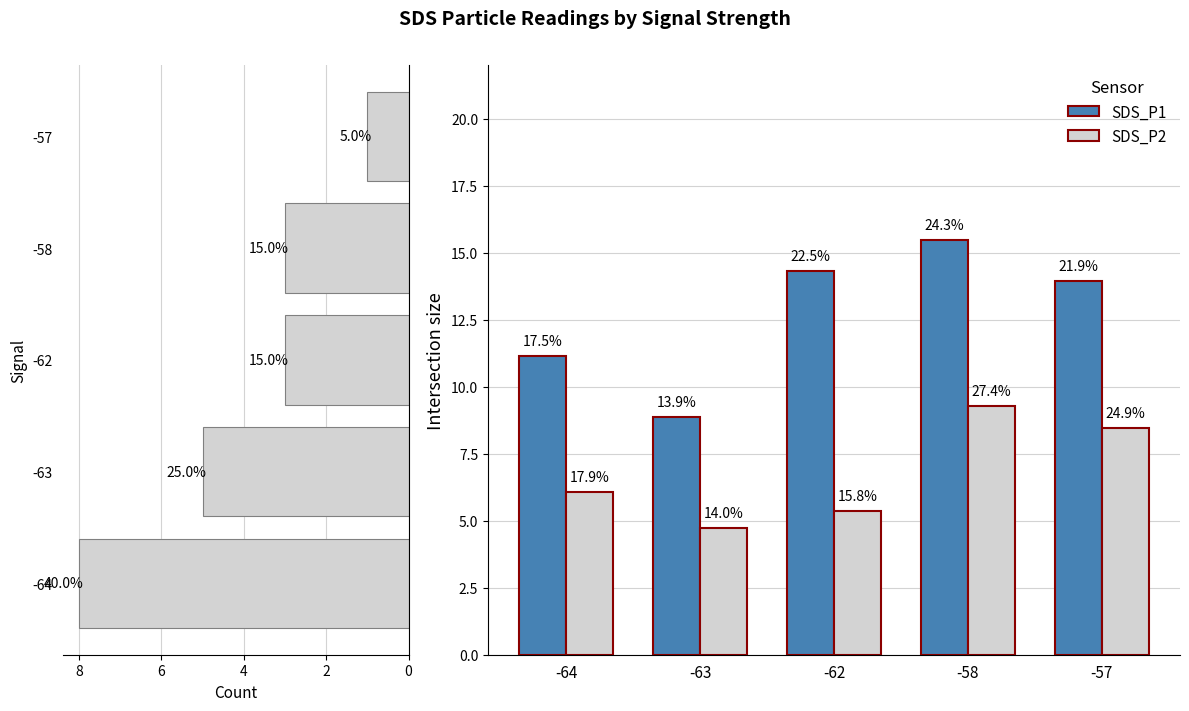

Rank the series by their maximum value, from highest to lowest.

SDS_P1, SDS_P2, Count